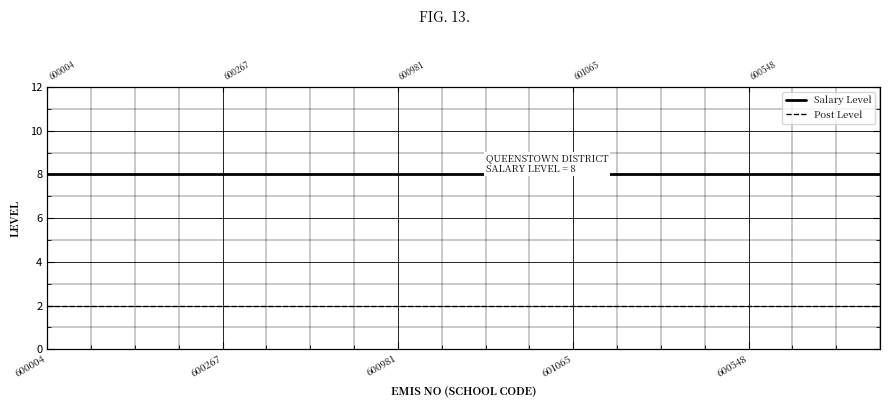

Which series has the largest total across all categories?

Salary Level